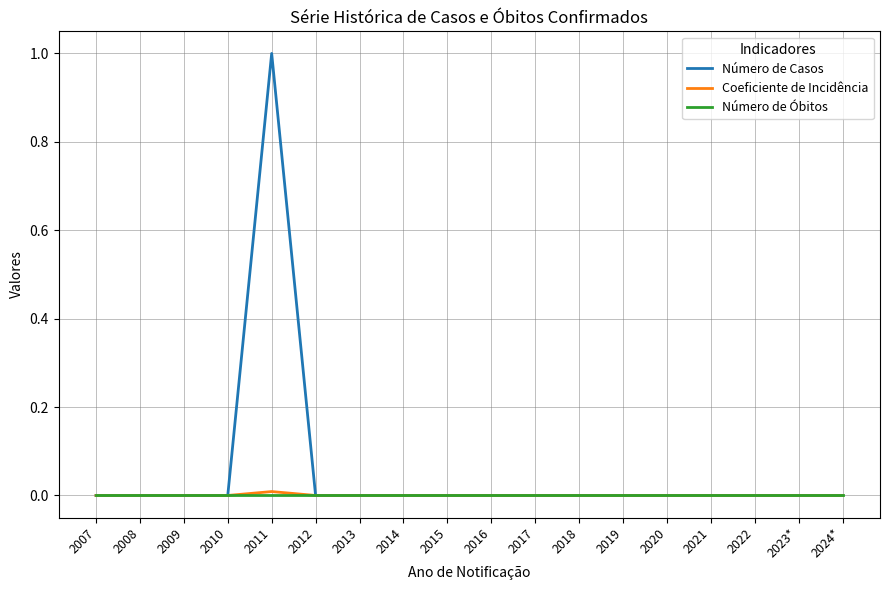

What is the maximum value shown in the chart?

1.0